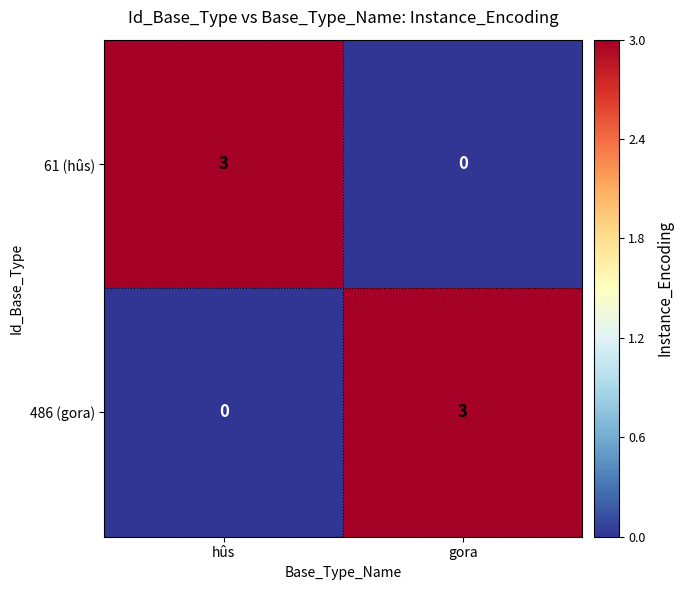

Reading left to right, transcribe all the data shown in this chart.

61 (hûs): 3	0
486 (gora): 0	3